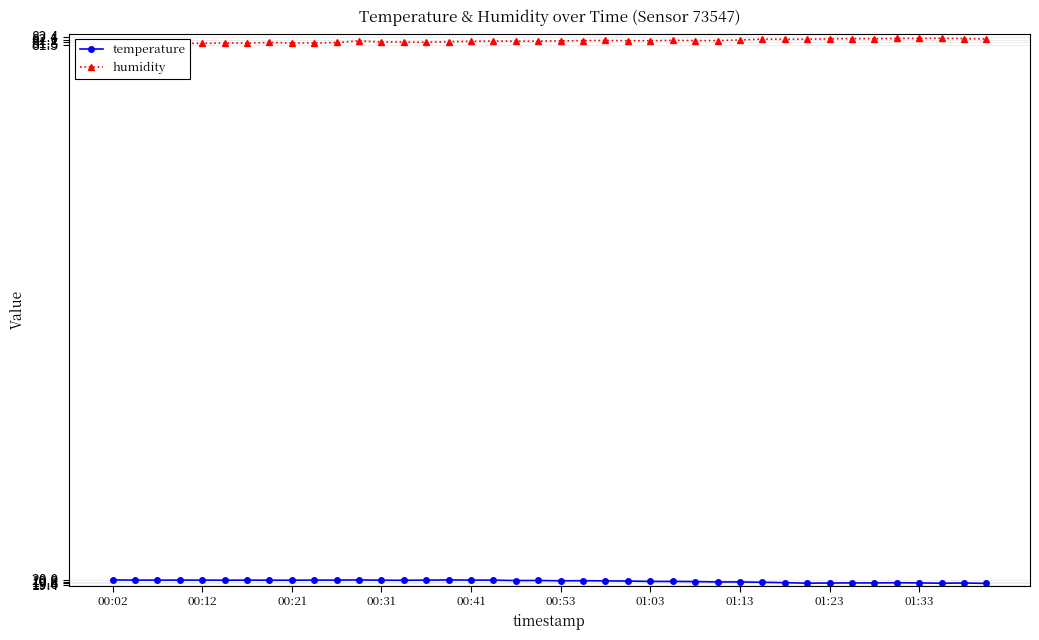

Reading left to right, what are all the values shown in this chart?

temperature: 20.0	20.0	20.0	20.0	20.0	19.9	20.0	19.9	19.9	20.0	20.0	20.0	19.9	19.9	20.0	20.0	20.0	20.0	19.9	19.9	19.9	19.9	19.9	19.9	19.8	19.8	19.8	19.8	19.8	19.7	19.7	19.6	19.6	19.6	19.6	19.7	19.6	19.6	19.6	19.6
humidity: 81.7	81.7	81.6	81.7	81.7	81.7	81.7	81.8	81.7	81.7	81.8	82.0	81.8	81.8	81.8	81.9	81.9	81.9	81.9	81.9	82.0	82.0	82.0	82.0	82.0	82.0	82.0	82.0	82.1	82.2	82.1	82.2	82.2	82.2	82.2	82.2	82.2	82.2	82.2	82.2